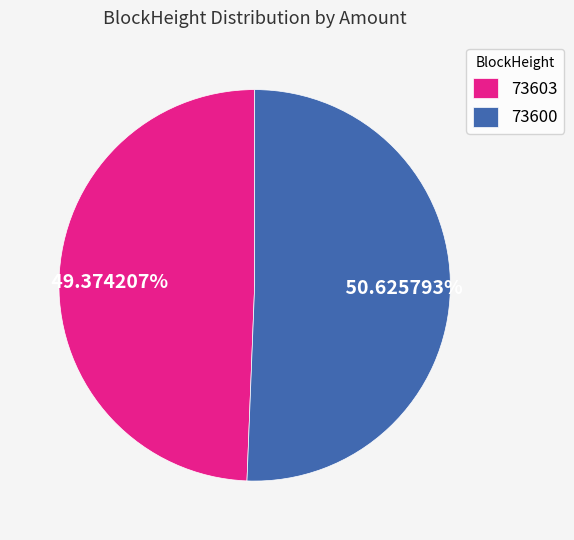

Which has a higher value, 73603 or 73600?

73600